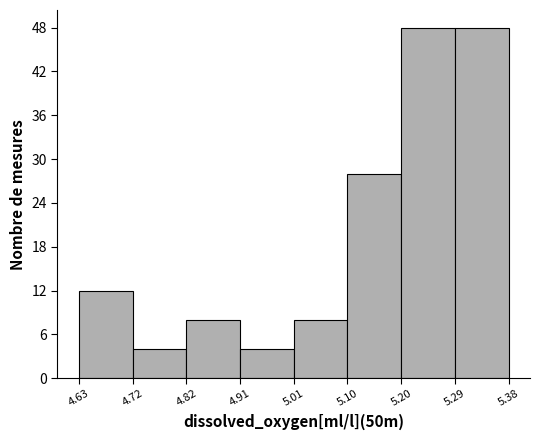

Reading left to right, list every bar in this chart as the range it spans on the x-axis followed by its height. The values are not printed on the chart, so give them approximately, as read against the axis.

4.63 to 4.72: 12
4.72 to 4.82: 4
4.82 to 4.91: 8
4.91 to 5.01: 4
5.01 to 5.10: 8
5.10 to 5.20: 28
5.20 to 5.29: 48
5.29 to 5.38: 48